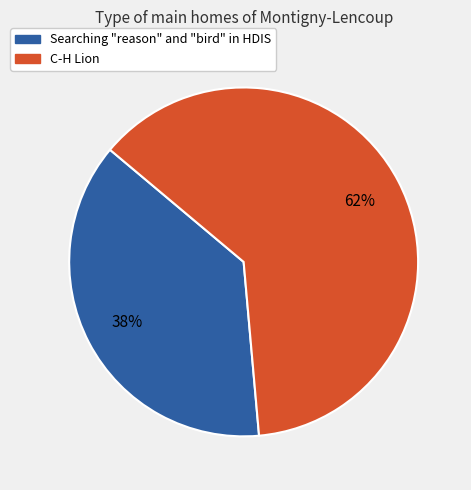

Rank the categories by value from lowest to highest.

Searching "reason" and "bird" in HDIS, C-H Lion